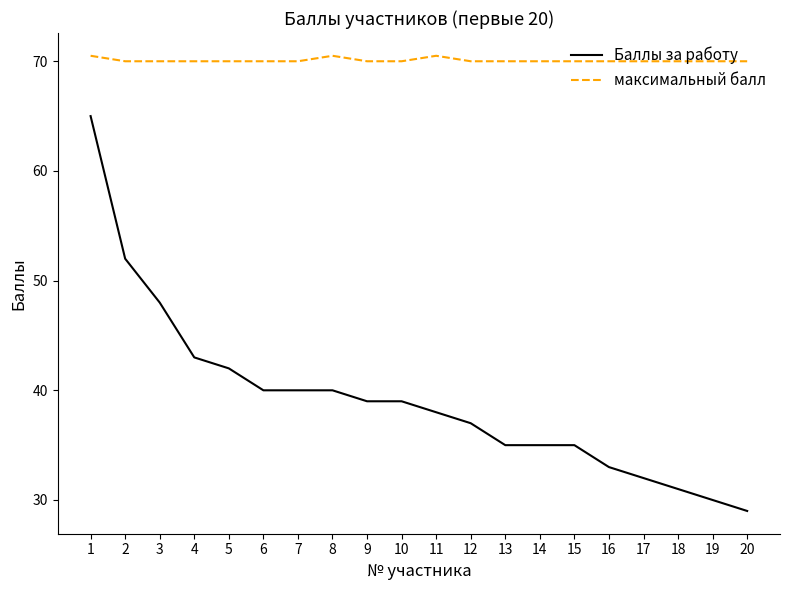

How many lines are shown in the chart?

2